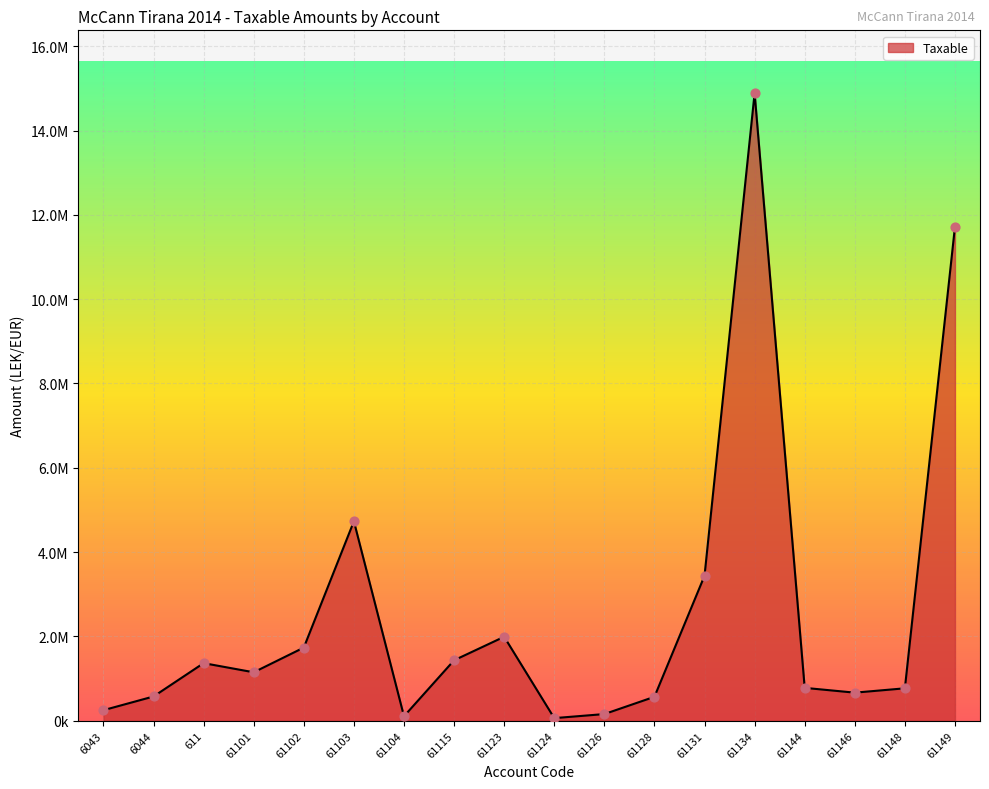

Is this an area chart (filled region under the line)?

Yes